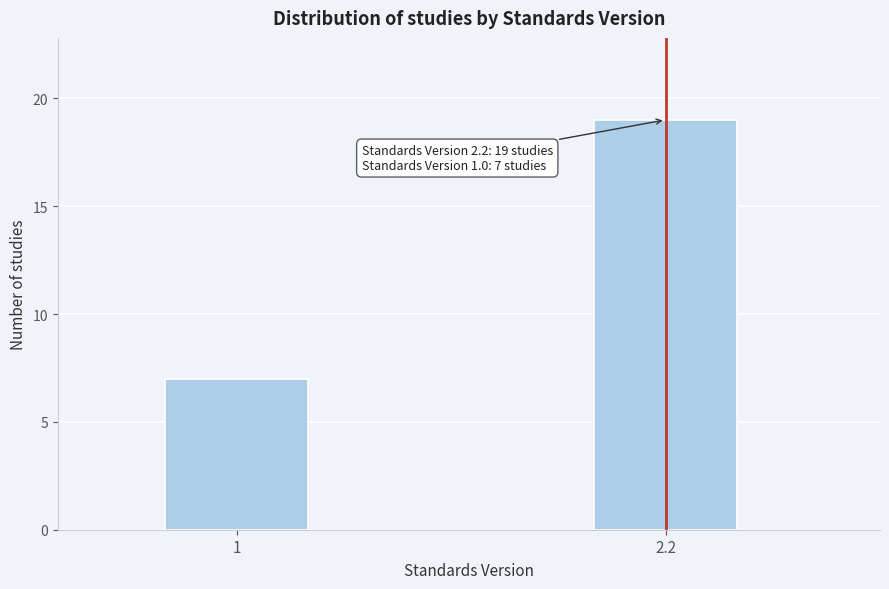

Reading right to left, what are all the values shown in this chart?

2.2=19	1=7